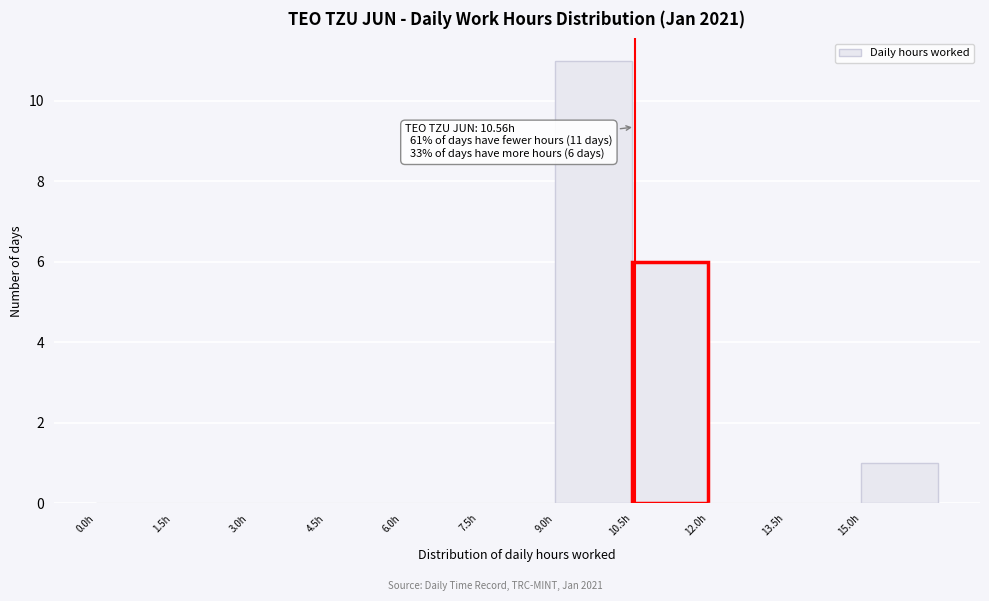

Over which range of the x-axis is the bar tallest?

9.0 to 10.5